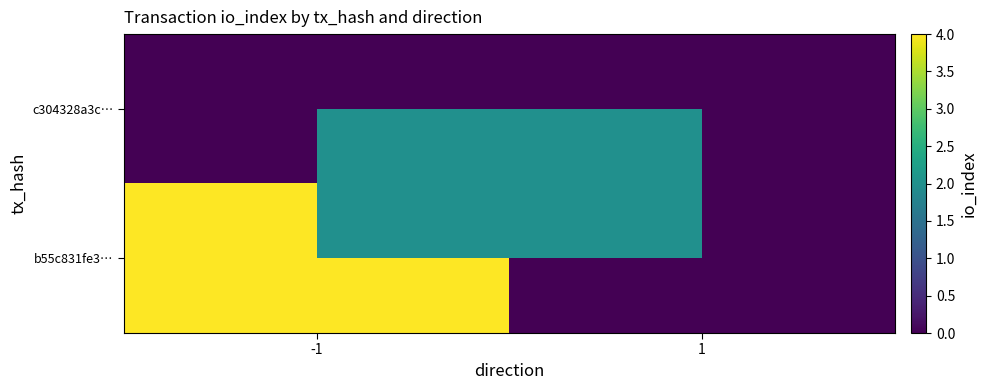

Count the number of categories in the chart.

2